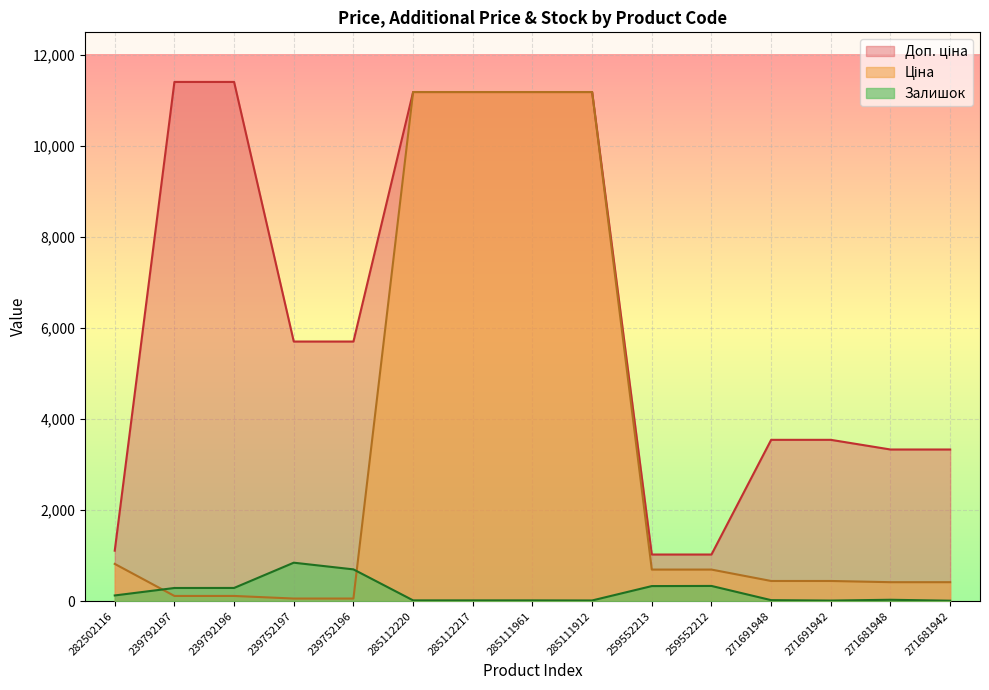

Rank the series by their average value, from highest to lowest.

Доп. ціна, Ціна, Залишок